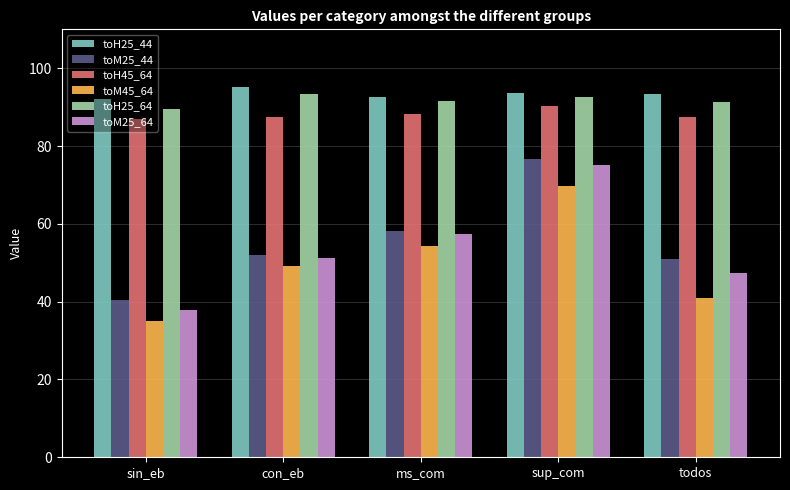

What is the sum of the toH45_64 values at sup_com and todos?

177.9